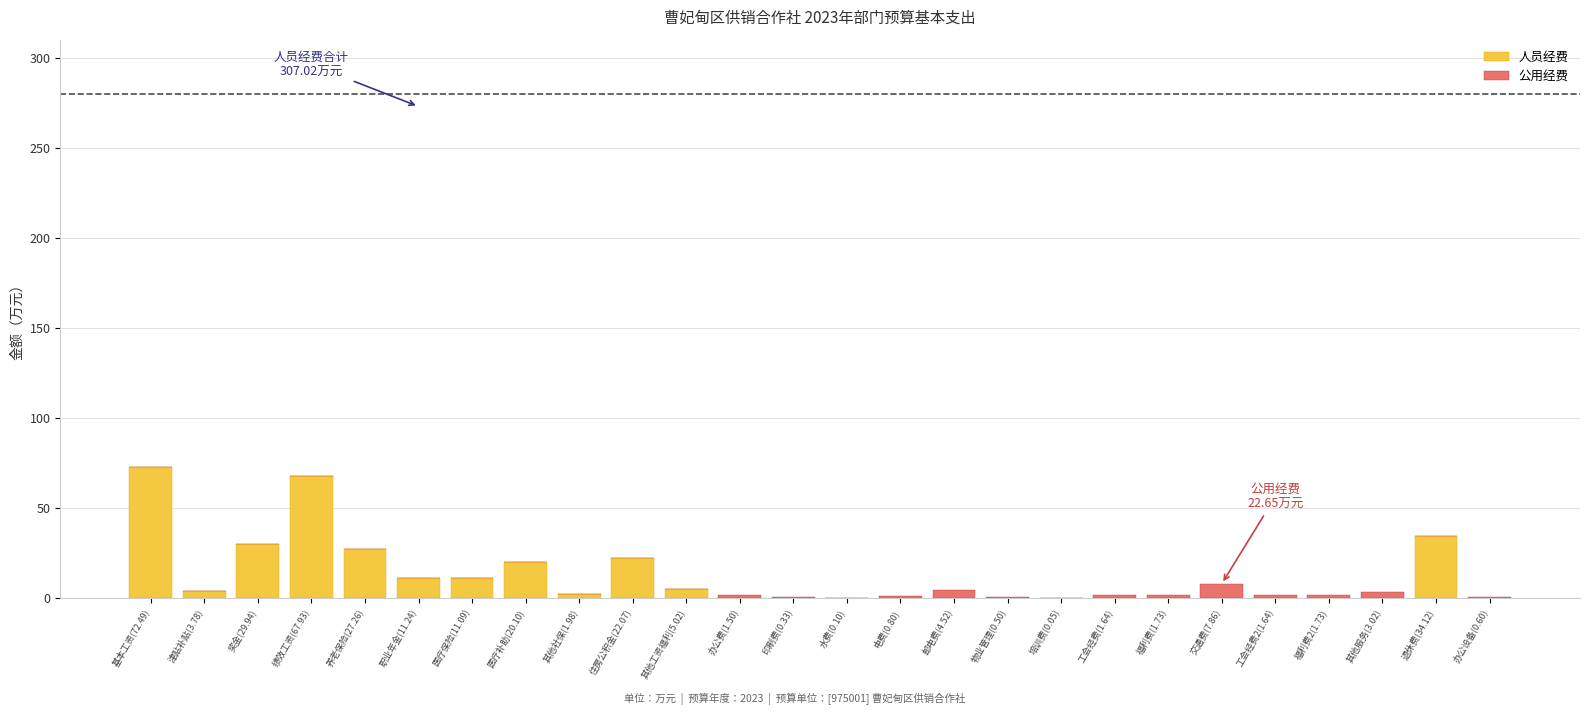

What are all the series names shown in the legend?

人员经费, 公用经费